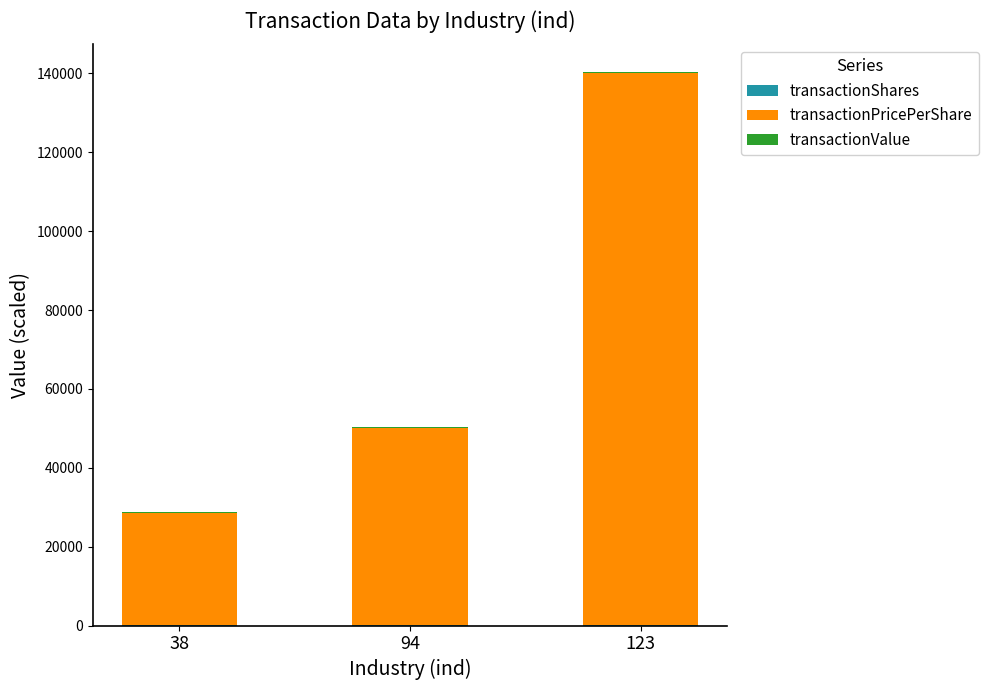

At which category is the sum across all series the highest?

123